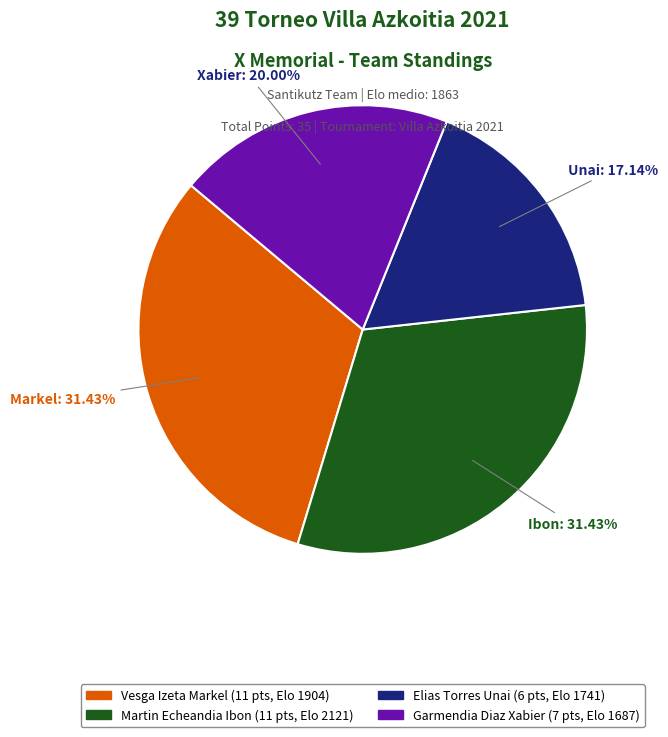

True or false: Elias Torres Unai accounts for 17% of the total.

True